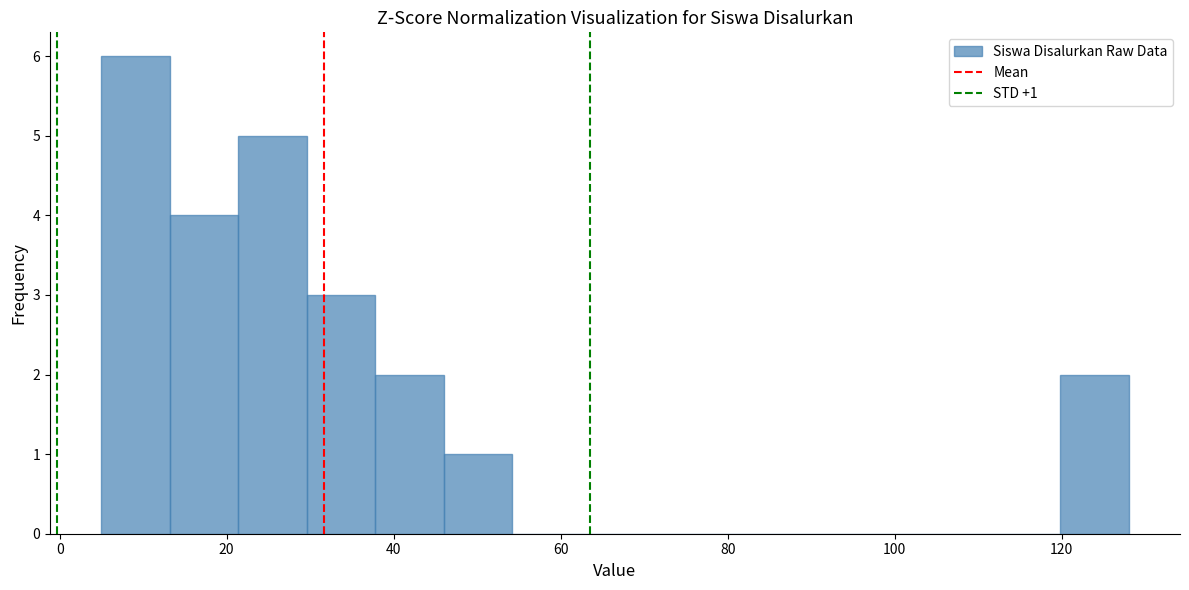

Which range on the x-axis has the tallest bar?

5.0 to 13.2